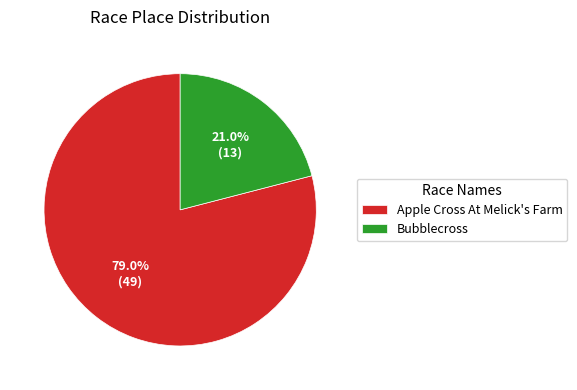

True or false: Apple Cross At Melick's Farm accounts for 79% of the total.

True